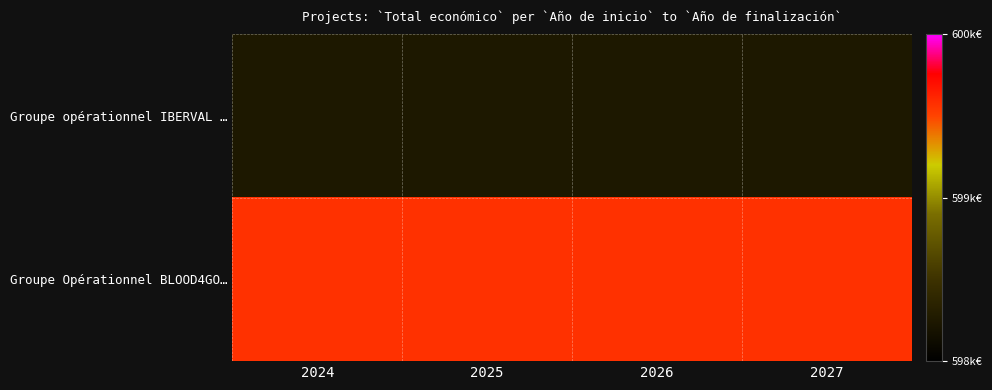

What is the smallest value displayed?

598303